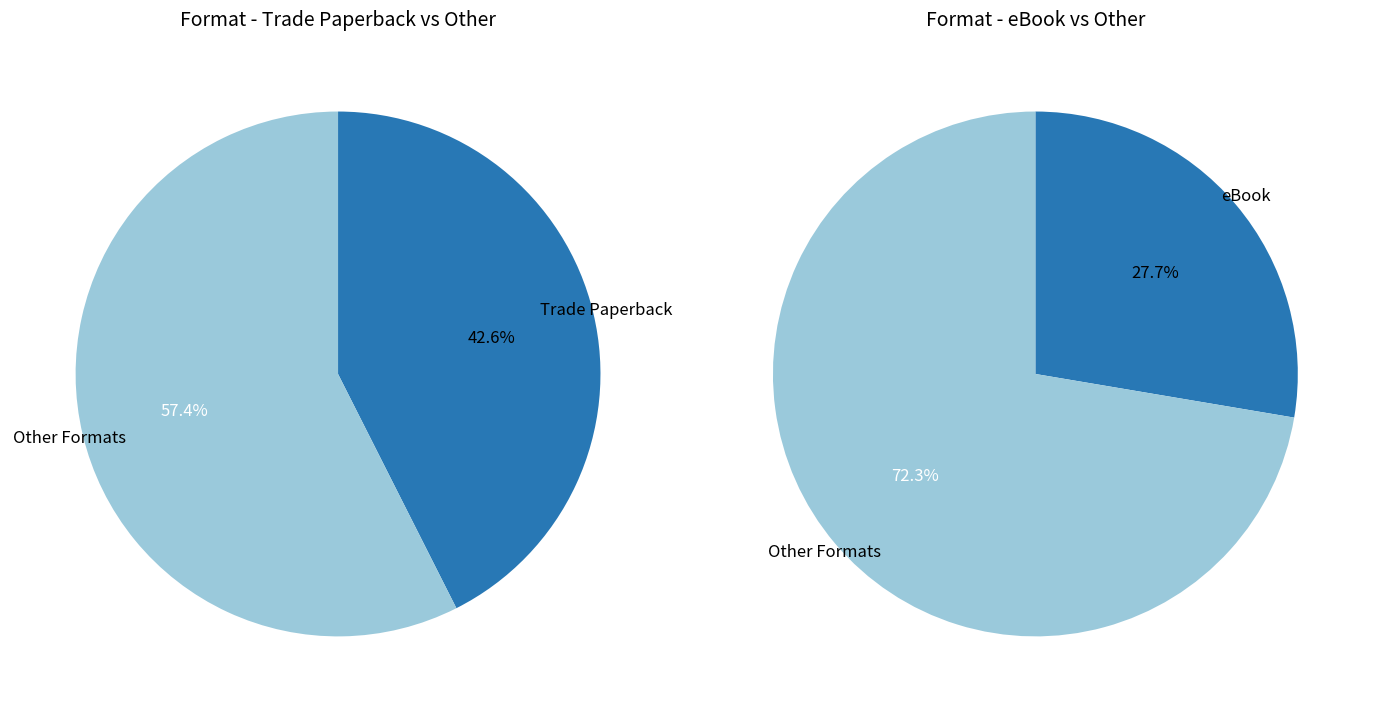

Which has a higher value, eBook or Compact Disk?

eBook